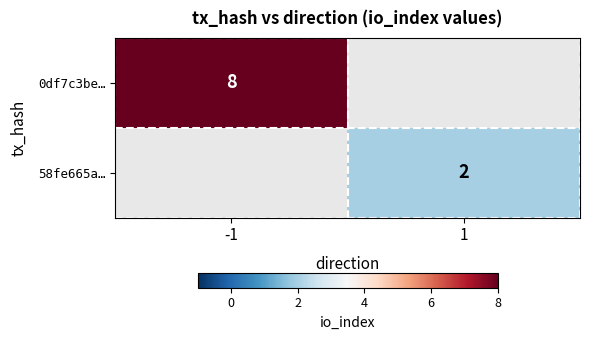

Which category has the lowest value across all series?

1